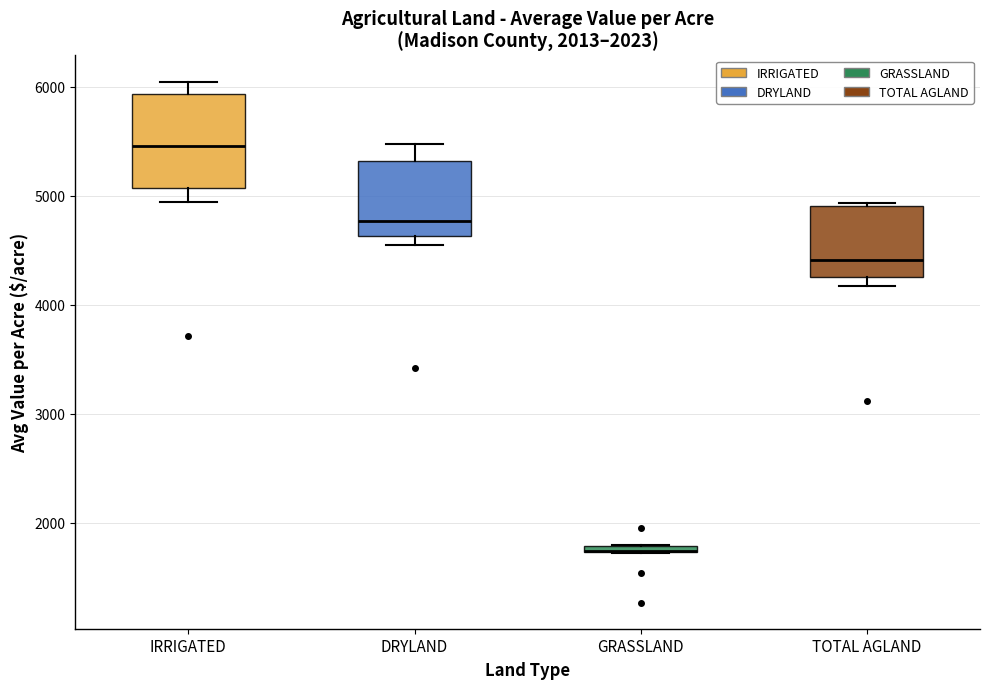

Where does the median line of the box for TOTAL AGLAND sit on the y-axis? The values are not printed on the chart, so give them approximately, as read against the axis.

4400